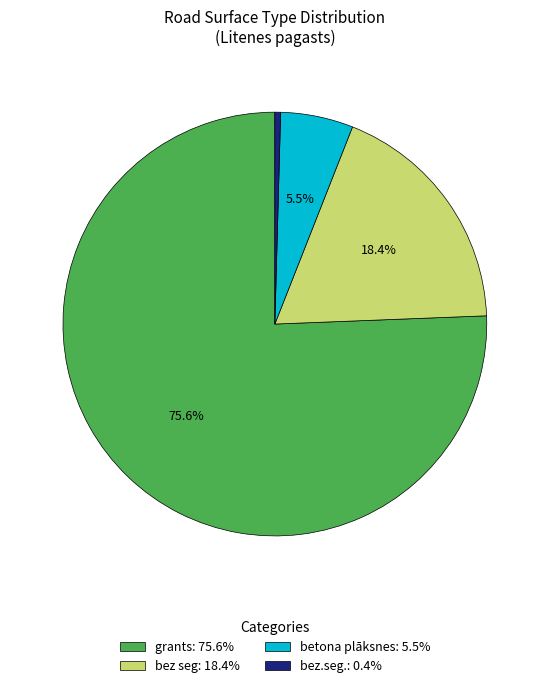

What percentage is the bez seg slice, to the nearest percent?

18%